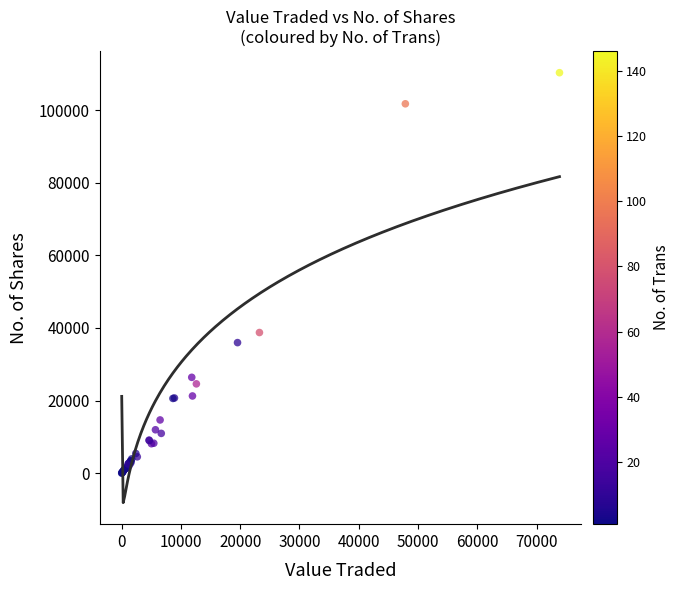

What Y value in the scatter plot is closest to 55163?

38738